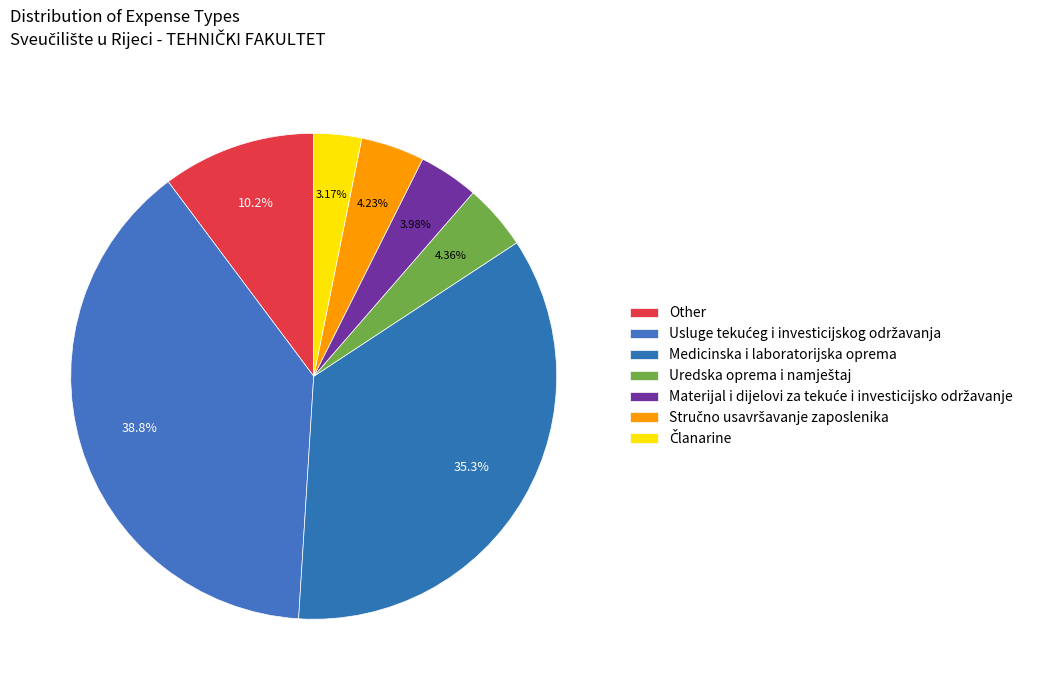

Count the number of slices in the pie.

7